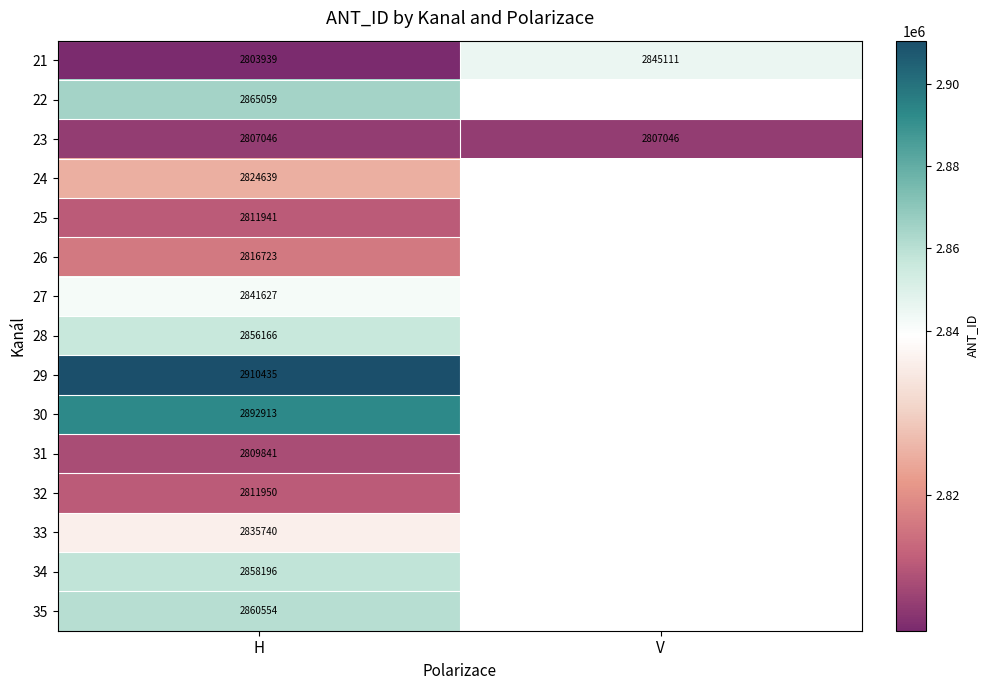

True or false: 25 has a value of 812653 at H.

False